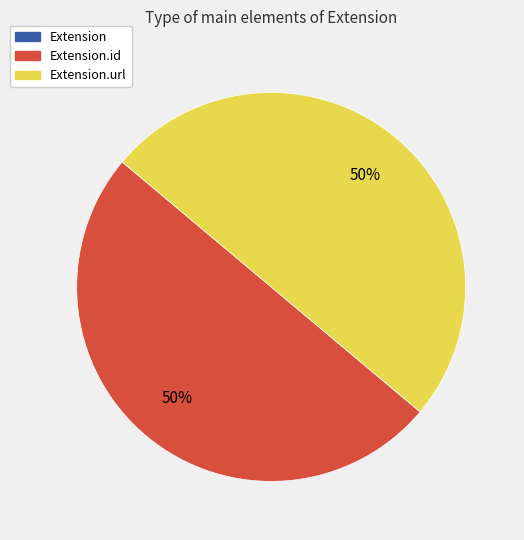

To the nearest percent, what is the average slice percentage?

33%